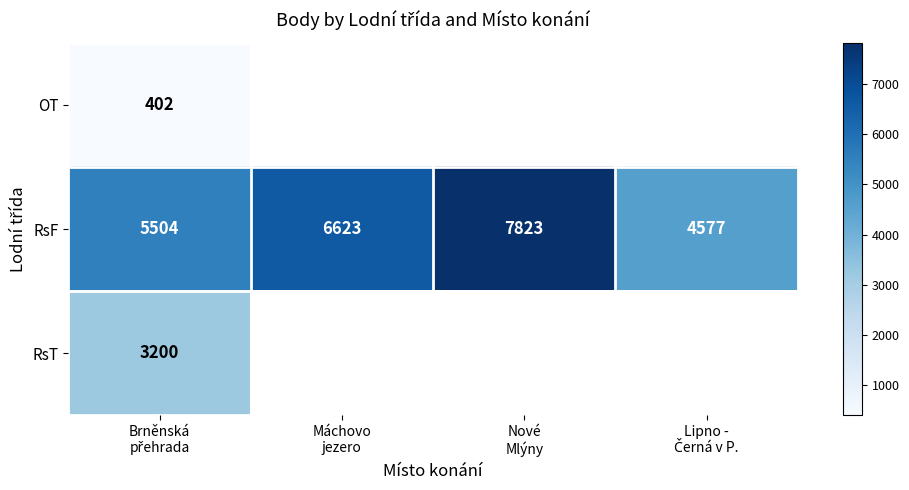

At how many categories does at least one series exceed 5332?

3